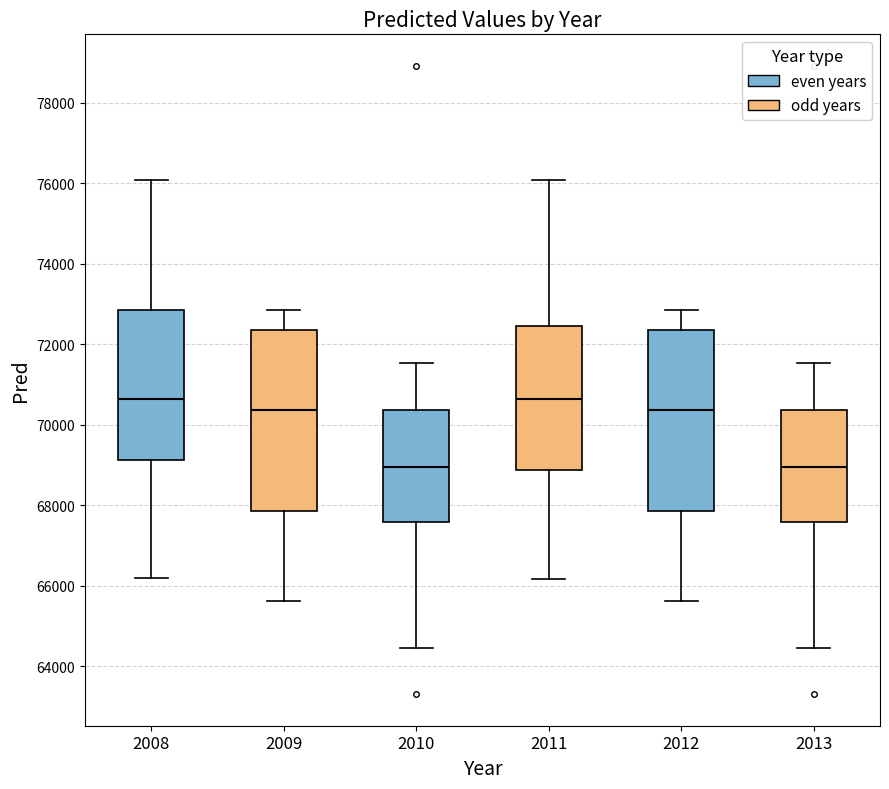

Reading left to right, transcribe this box plot: for each box, give where its median line is, the range the box spans, and where its two whiskers end, as read against the y-axis. The values are not printed on the chart, so give them approximately, as read against the axis.

2008: median 70600, box 69200 to 72800, whiskers 66200 to 76000
2009: median 70400, box 67800 to 72400, whiskers 65600 to 72800
2010: median 69000, box 67600 to 70400, whiskers 64400 to 71600
2011: median 70600, box 68800 to 72400, whiskers 66200 to 76000
2012: median 70400, box 67800 to 72400, whiskers 65600 to 72800
2013: median 69000, box 67600 to 70400, whiskers 64400 to 71600